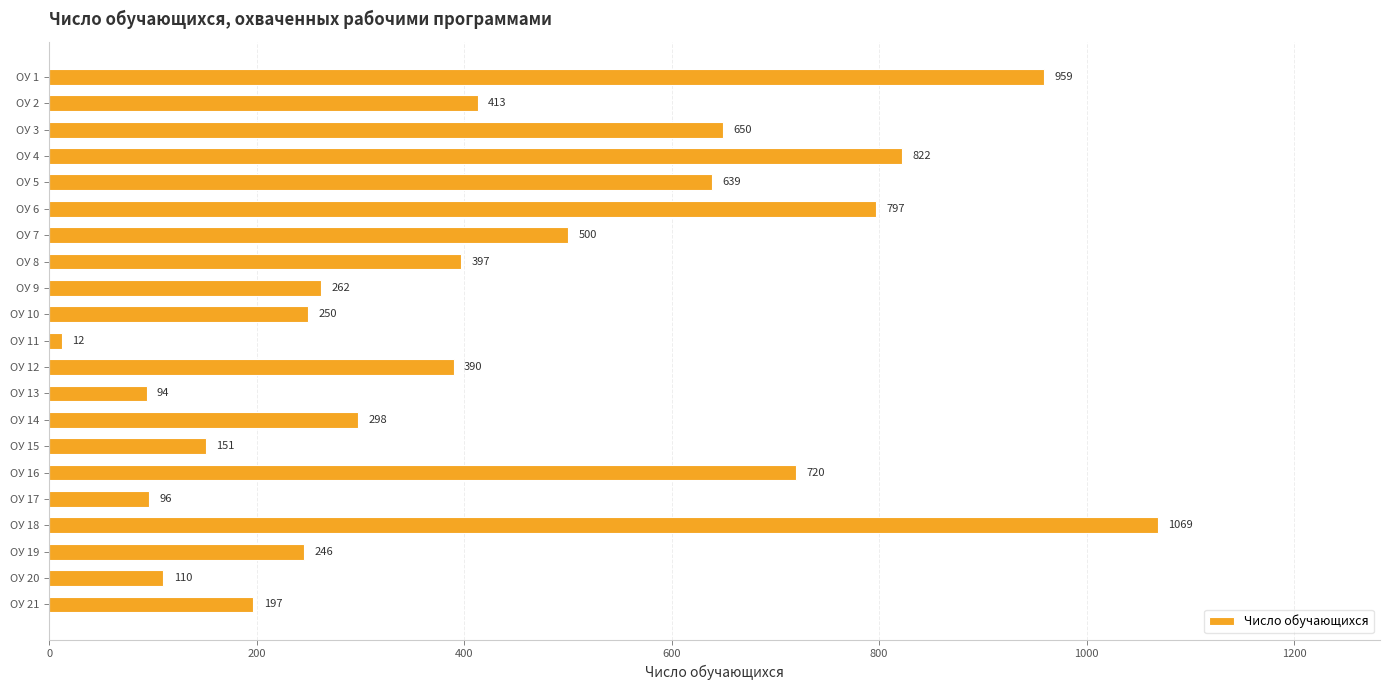

What is the value of the 2nd bar from the top?

413